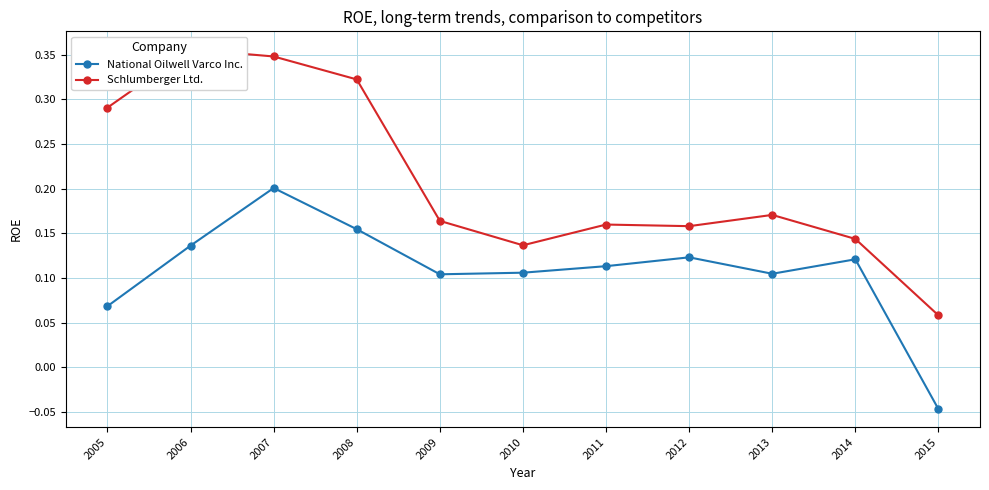

How many lines are shown in the chart?

2